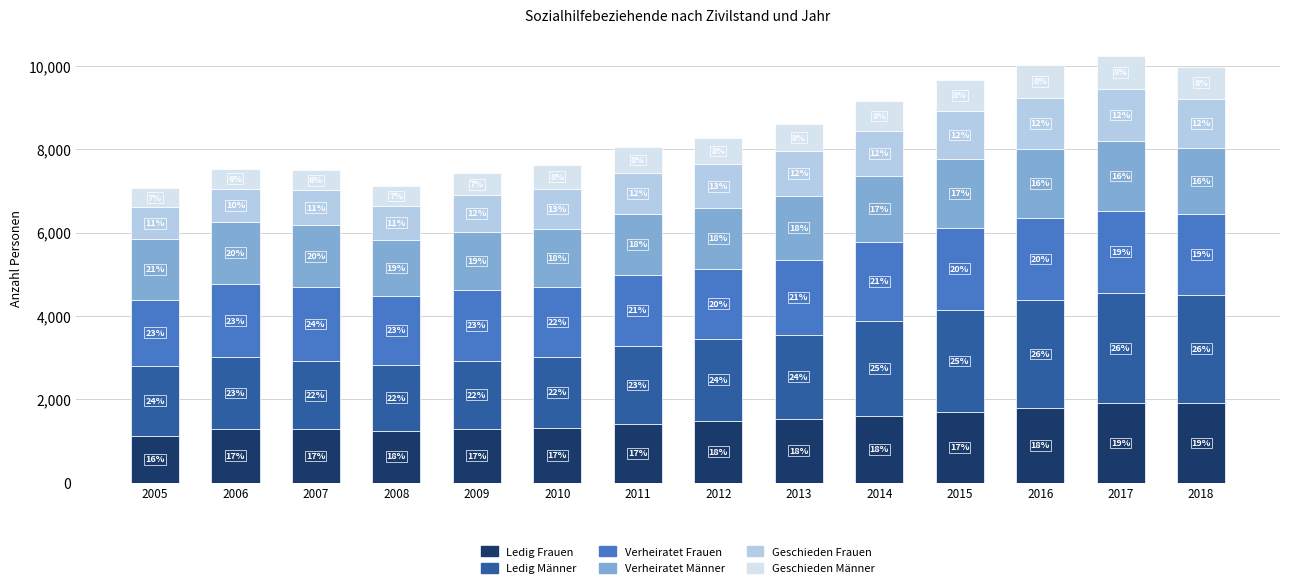

What are all the series names shown in the legend?

Ledig Frauen, Ledig Männer, Verheiratet Frauen, Verheiratet Männer, Geschieden Frauen, Geschieden Männer